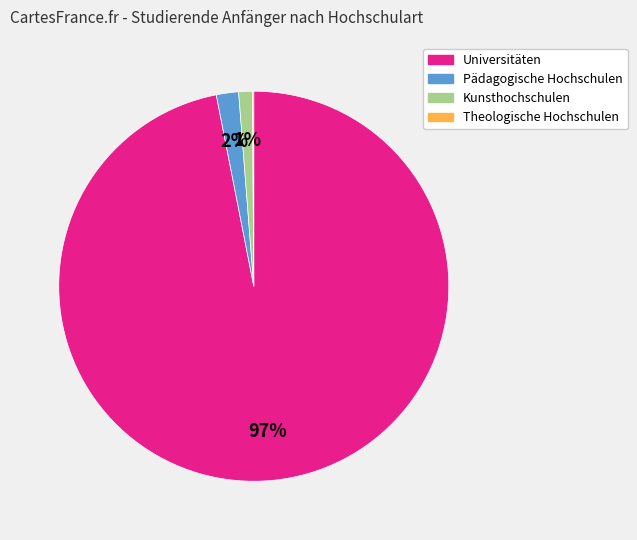

To the nearest percent, what is the average slice percentage?

25%